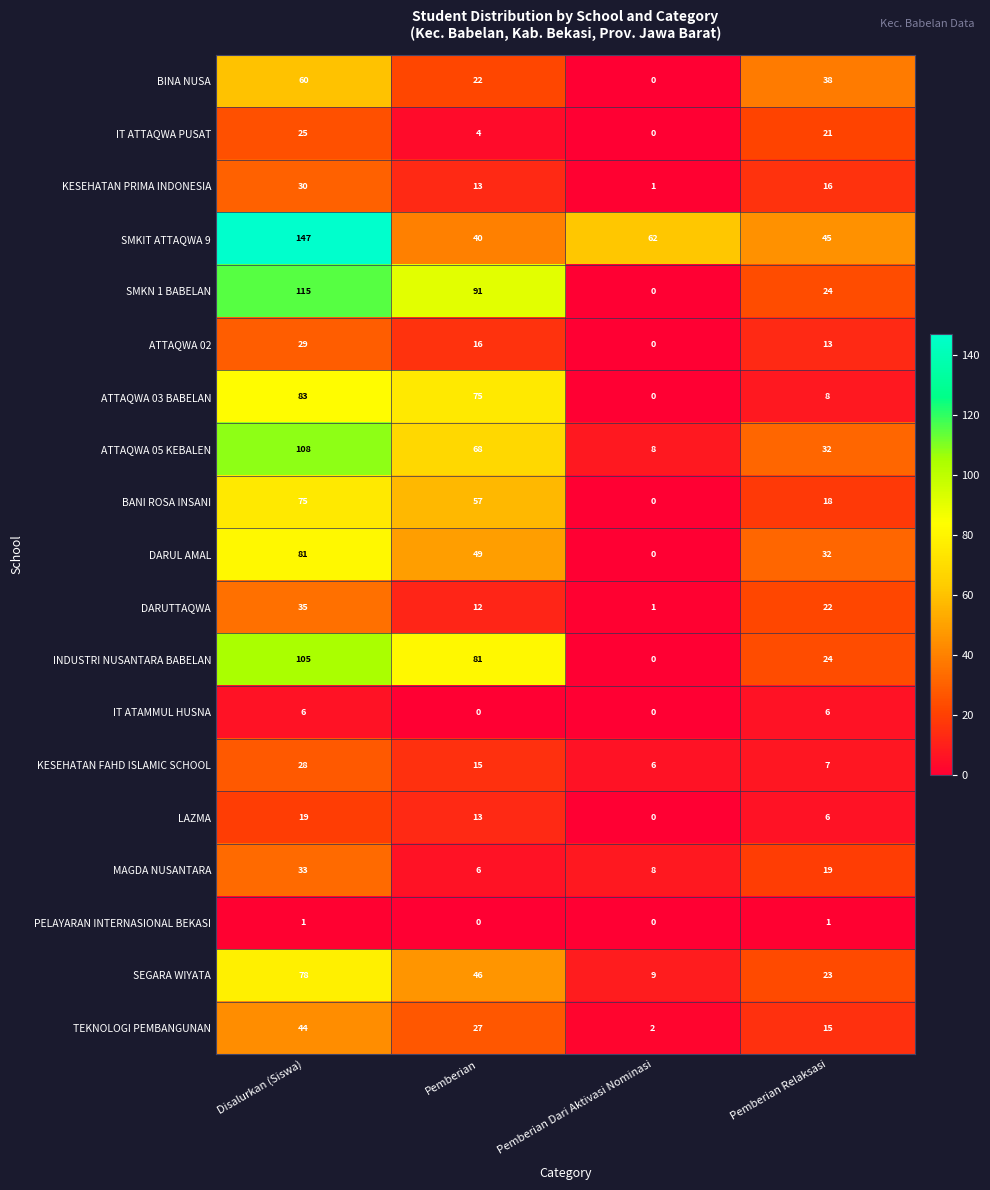

How many series are shown in this chart?

19